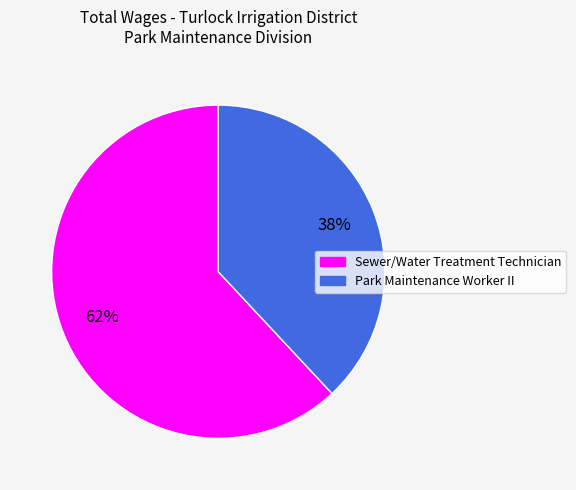

What is the ratio of the value at Sewer/Water Treatment Technician to the value at Park Maintenance Worker II?

1.6